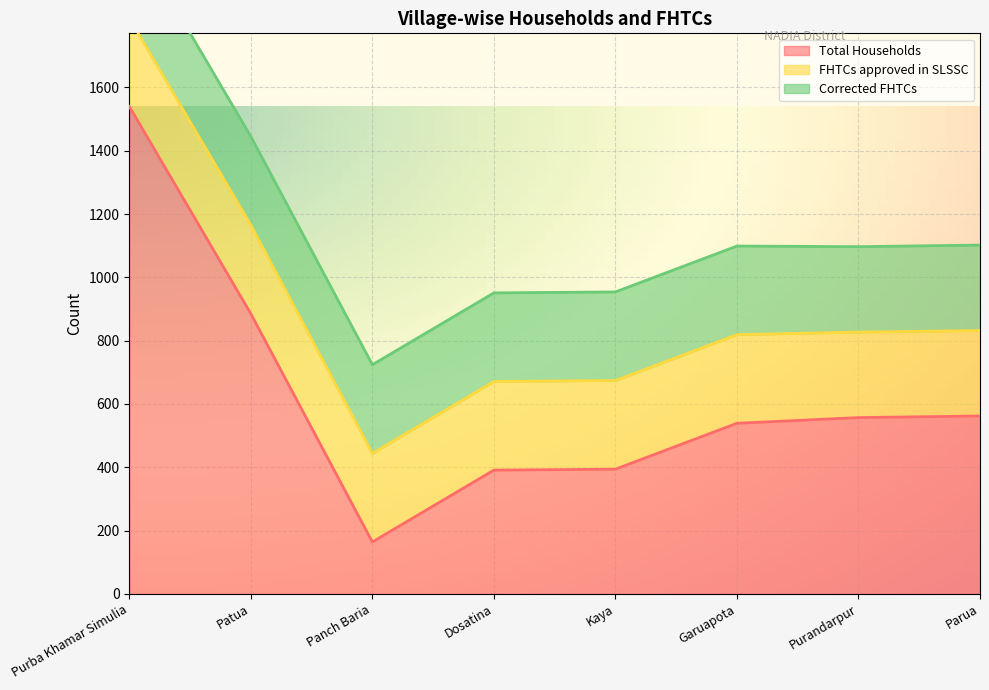

At how many categories does at least one series exceed 1166?

1